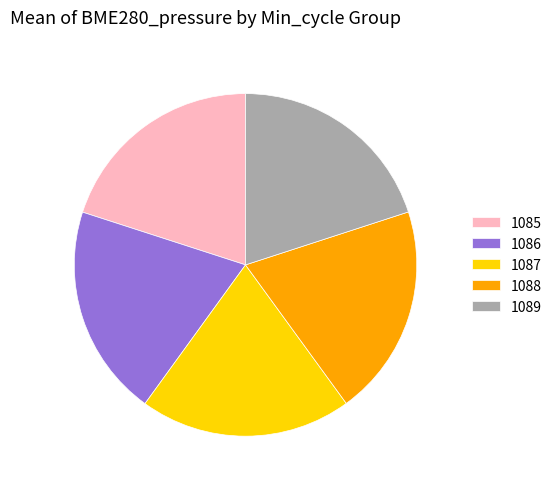

Approximately how many times larger is the value at 1085 compared to 1089?

1.0